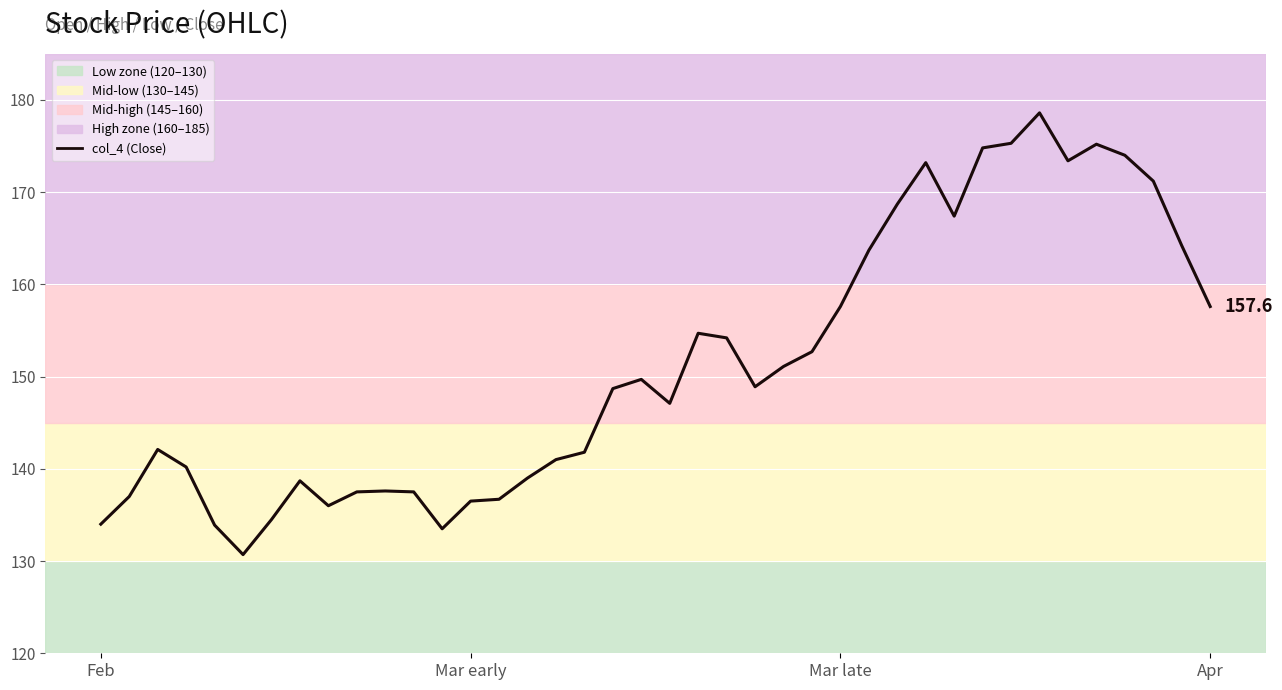

What is the difference between the maximum and minimum values?

47.9